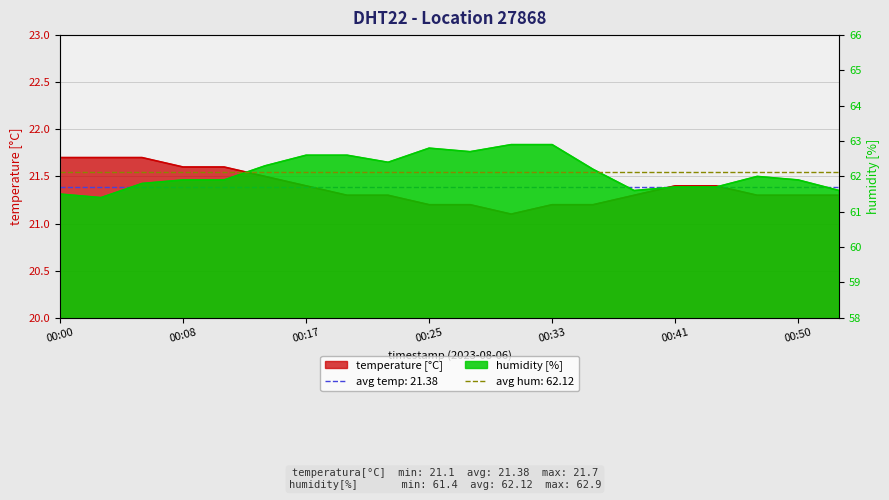

In humidity, how many points are lower than both neighbors (excluding endpoints)?

4